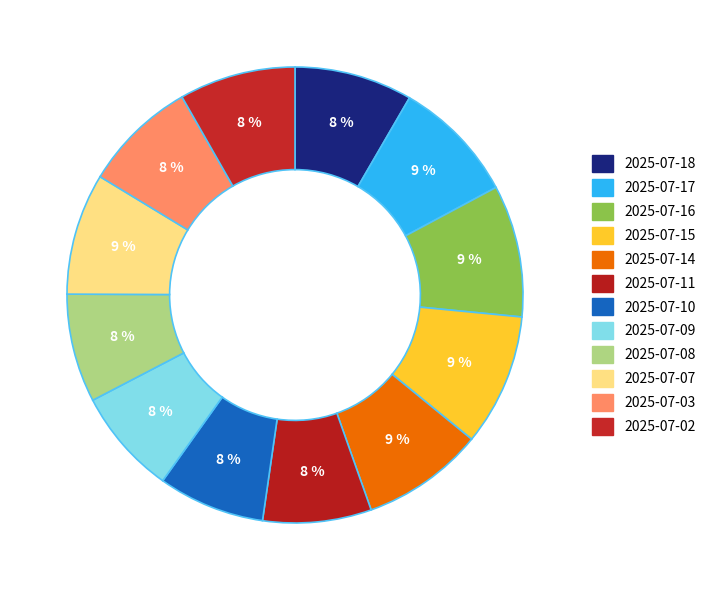

Count the number of slices in the pie.

12